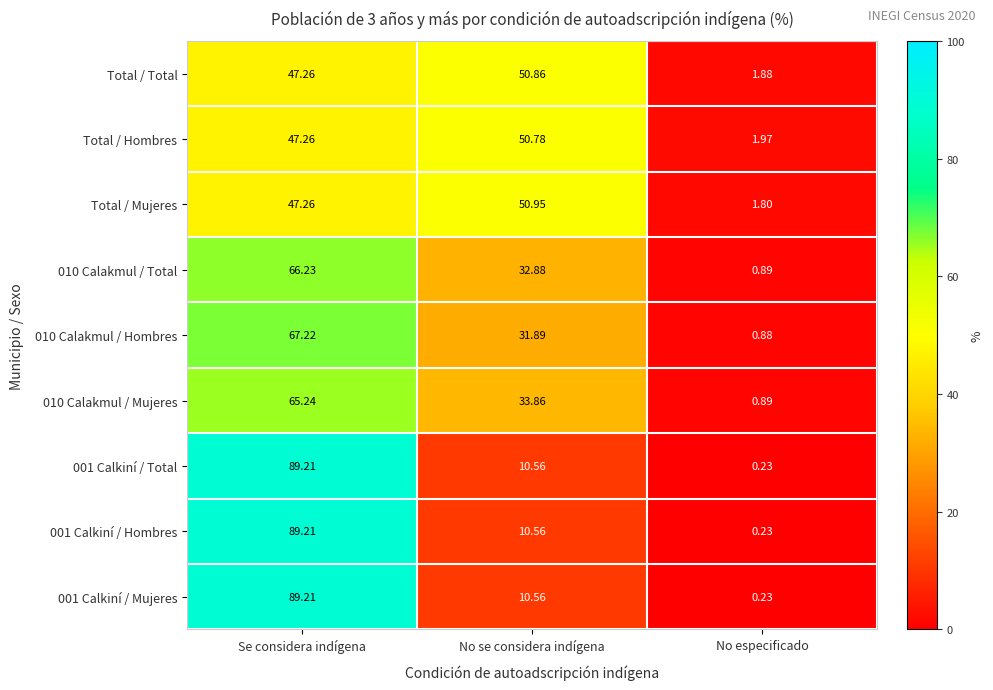

Which category has the highest value across all series?

Se considera indígena